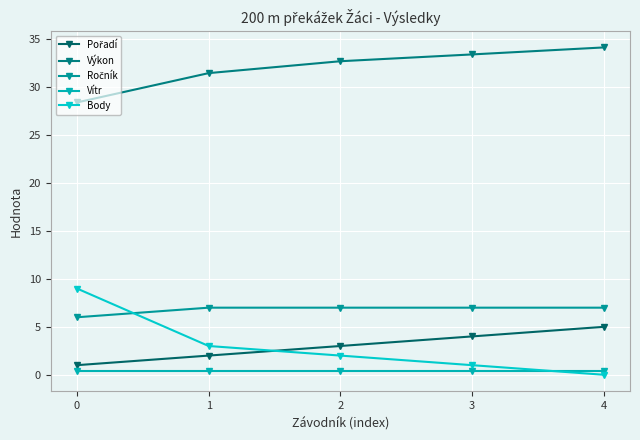

Reading left to right, what are all the values shown in this chart?

Pořadí: 1.0	2.0	3.0	4.0	5.0
Výkon: 28.4	31.5	32.7	33.4	34.2
Ročník: 6.0	7.0	7.0	7.0	7.0
Vítr: 0.4	0.4	0.4	0.4	0.4
Body: 9.0	3.0	2.0	1.0	0.0